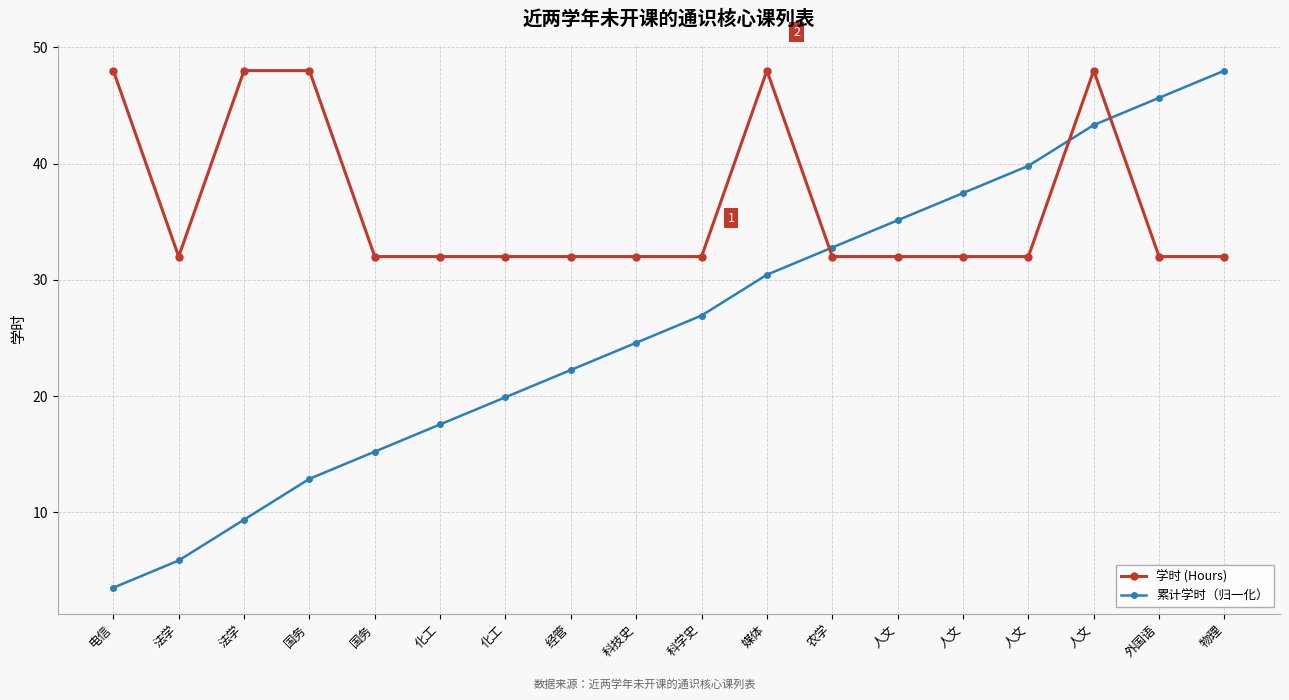

What is the sum of all 学时 (Hours) values?

656.0